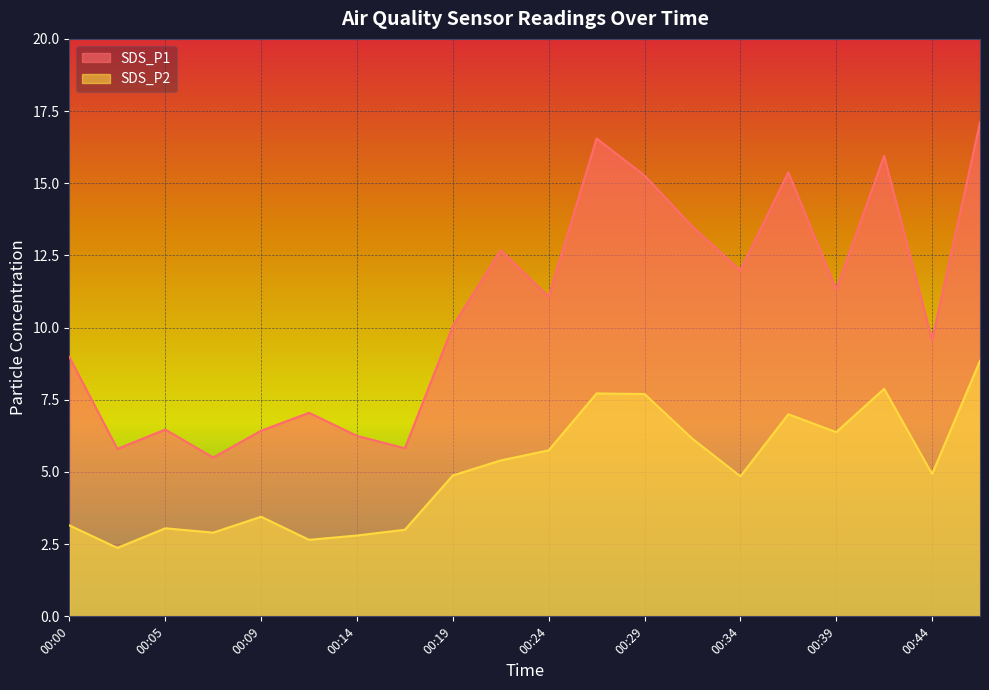

What is the difference between the maximum and minimum values in the SDS_P1 series?

11.6